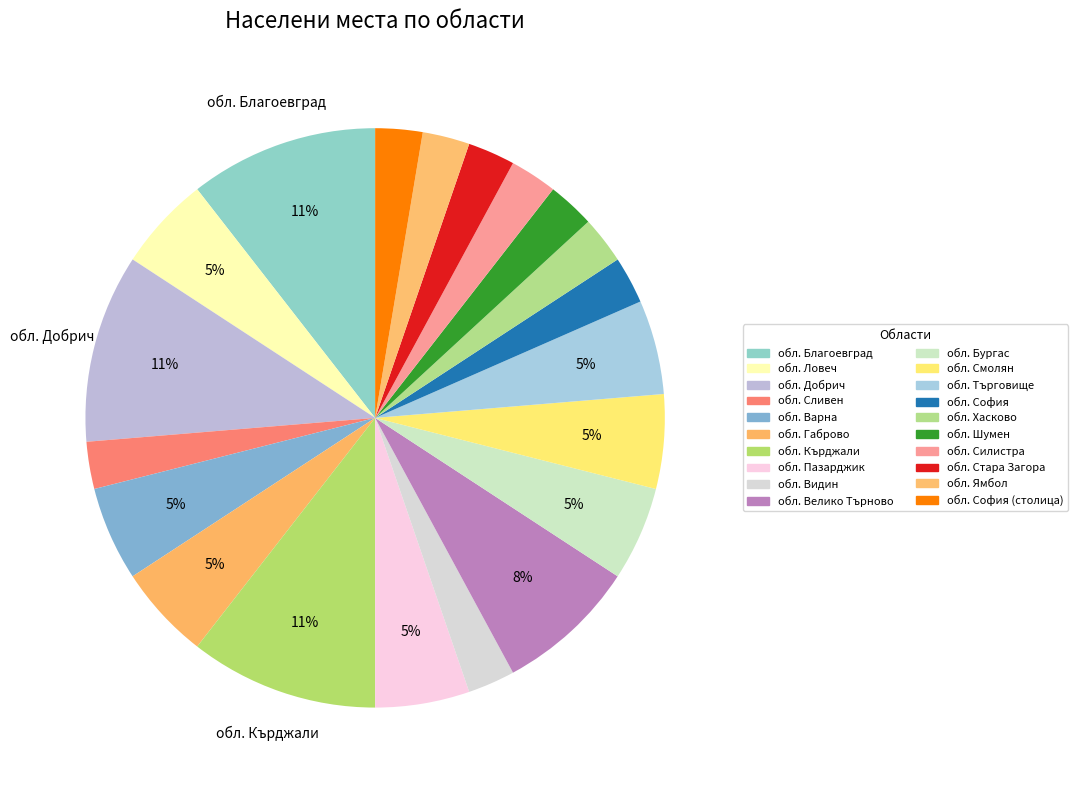

To the nearest percent, what is the difference between the largest and smallest slice percentages?

8%